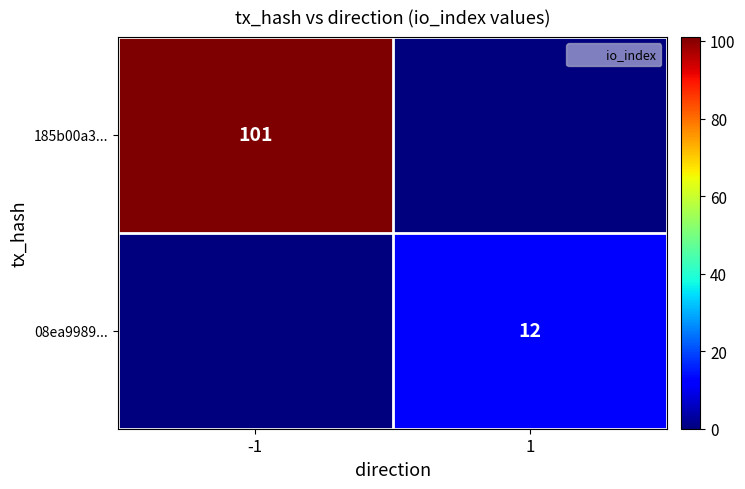

How many data points in 185b00a3... are less than 101?

1